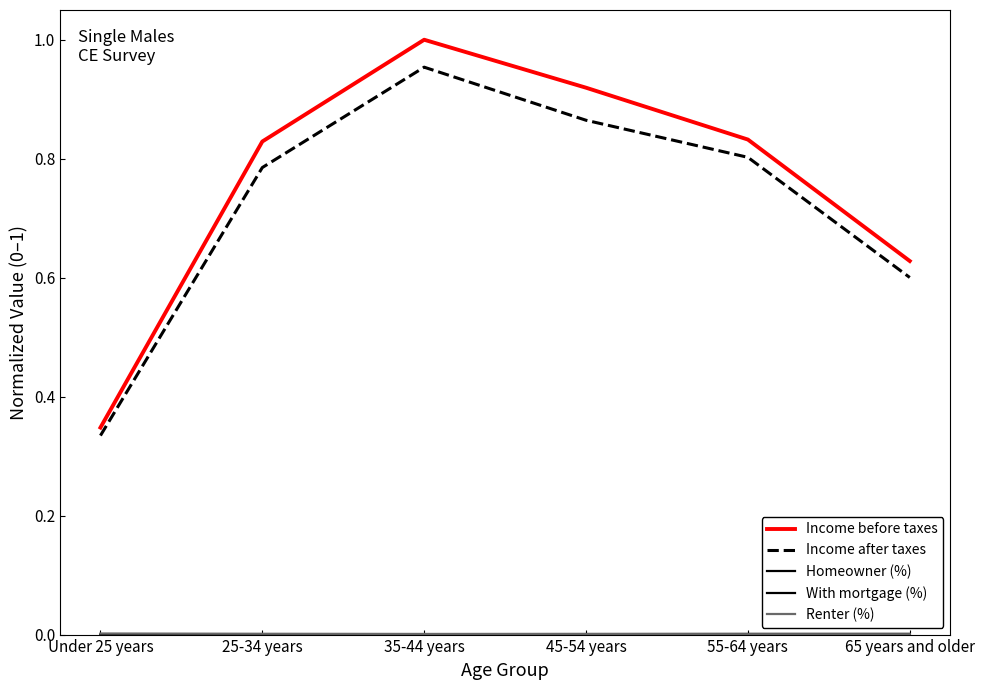

What is the difference between the maximum and minimum values in the Income after taxes series?

0.6